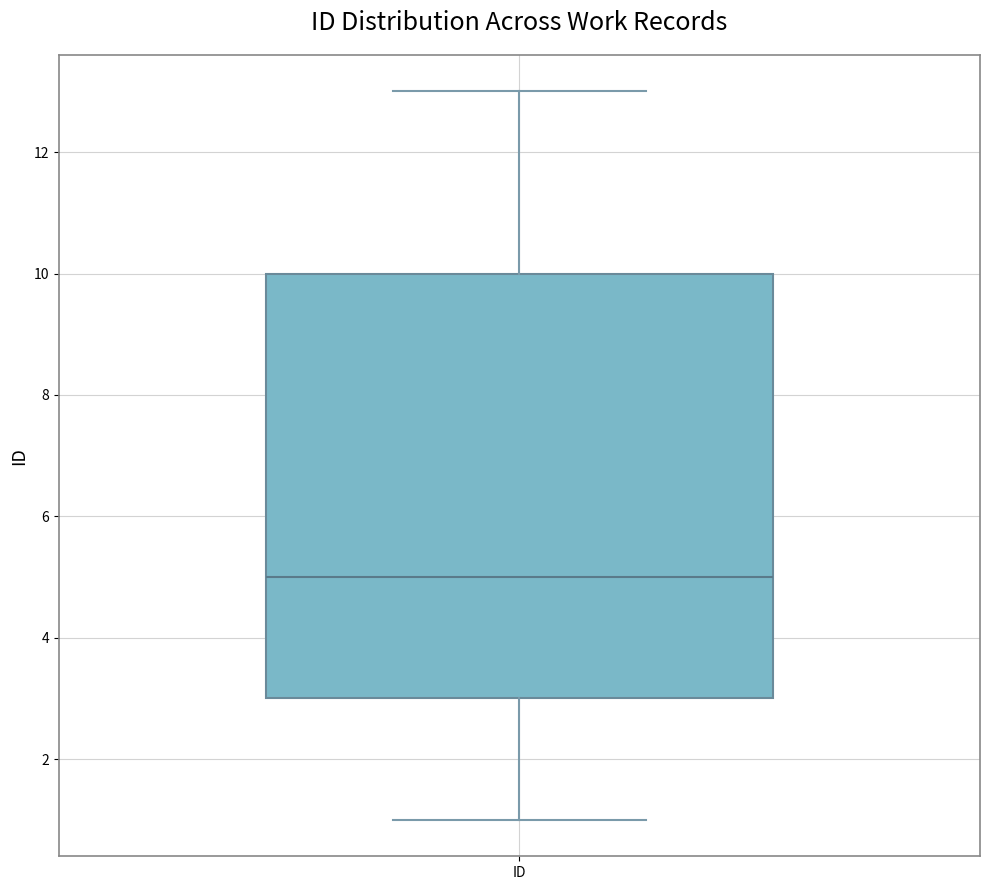

Where does the upper whisker of the box for ID end on the y-axis? The values are not printed on the chart, so give them approximately, as read against the axis.

13